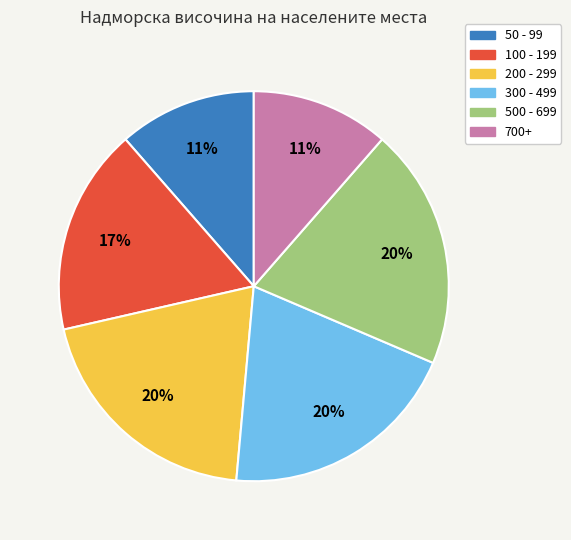

Is there any slice that represents more than half of the pie?

No